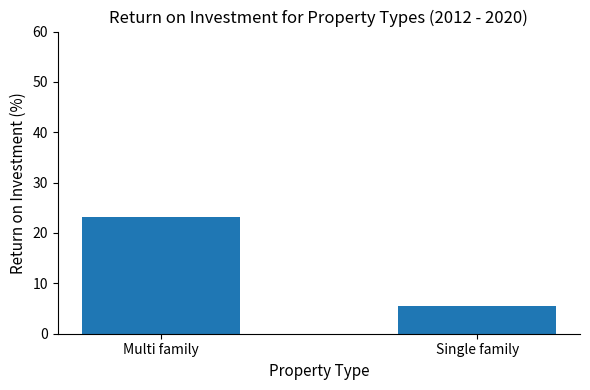

Which has a higher value, Multi family or Single family?

Multi family